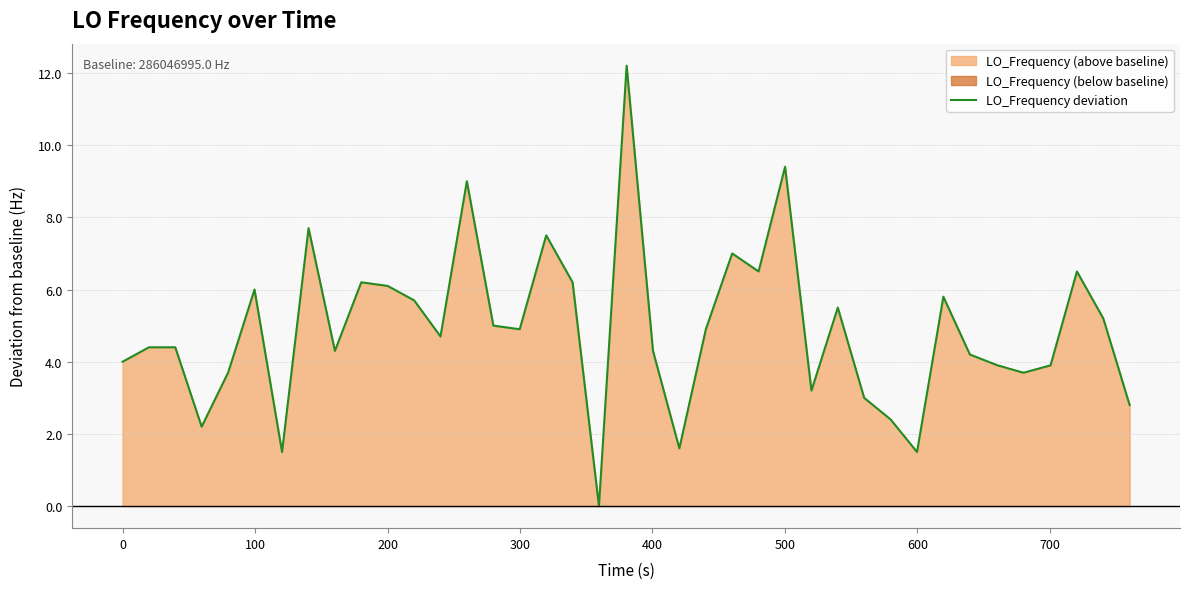

What is the highest value of the LO_Frequency deviation series?

12.2